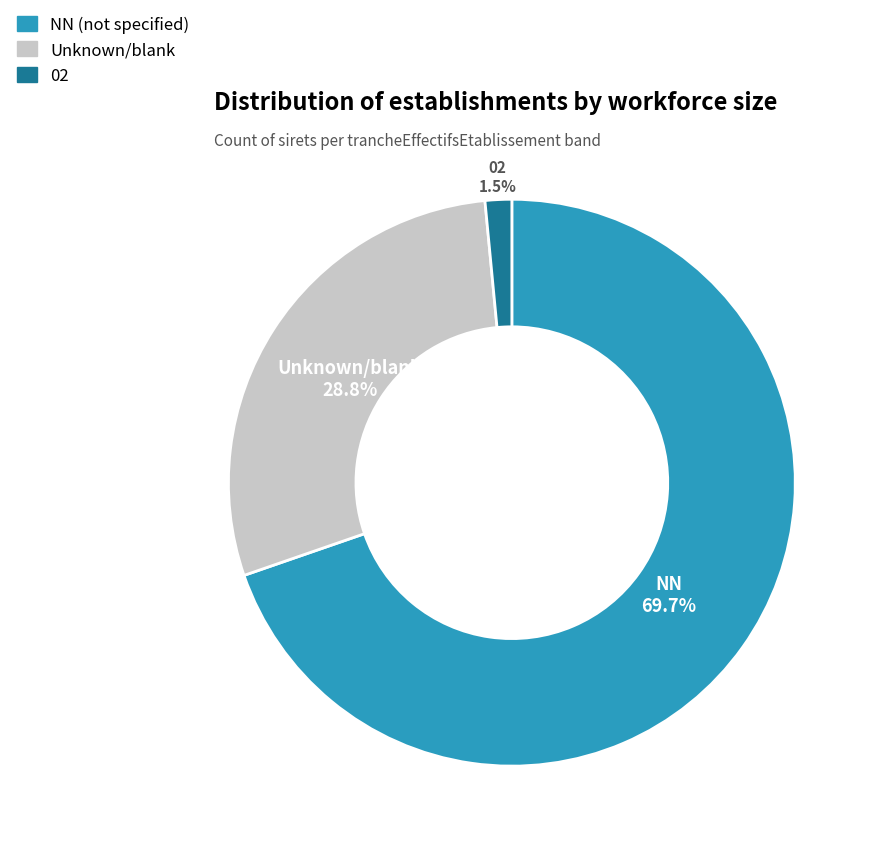

To the nearest percent, what is the average slice percentage?

33%